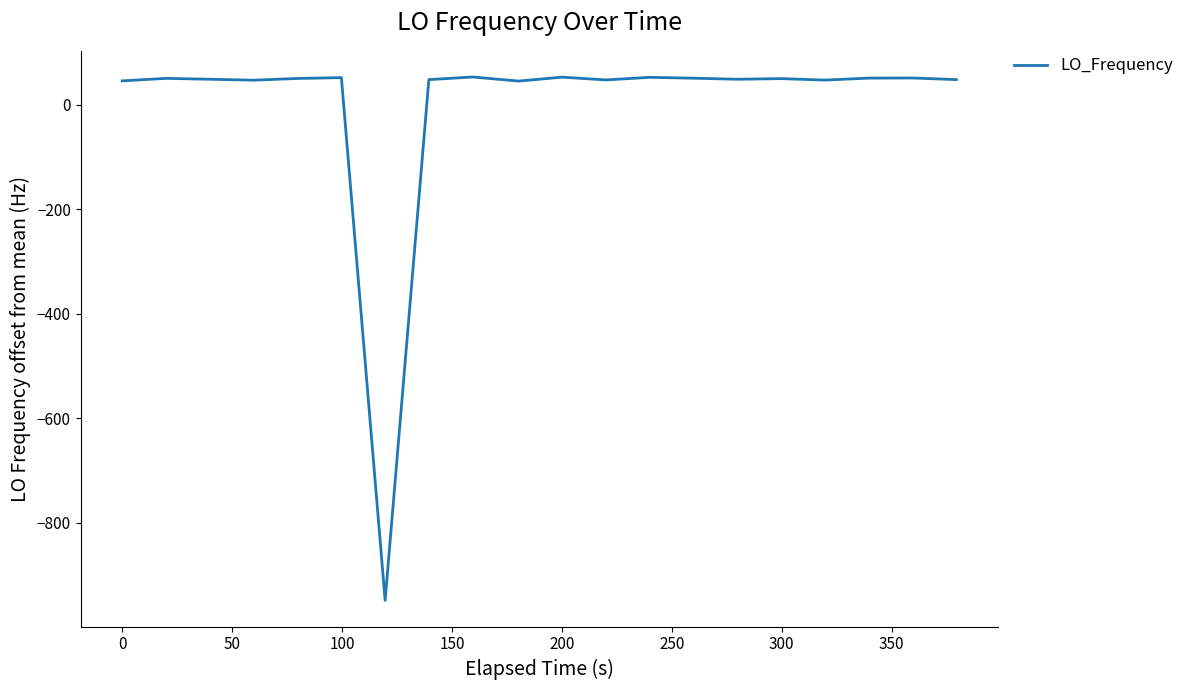

What is the difference between the maximum and minimum values?

1001.8